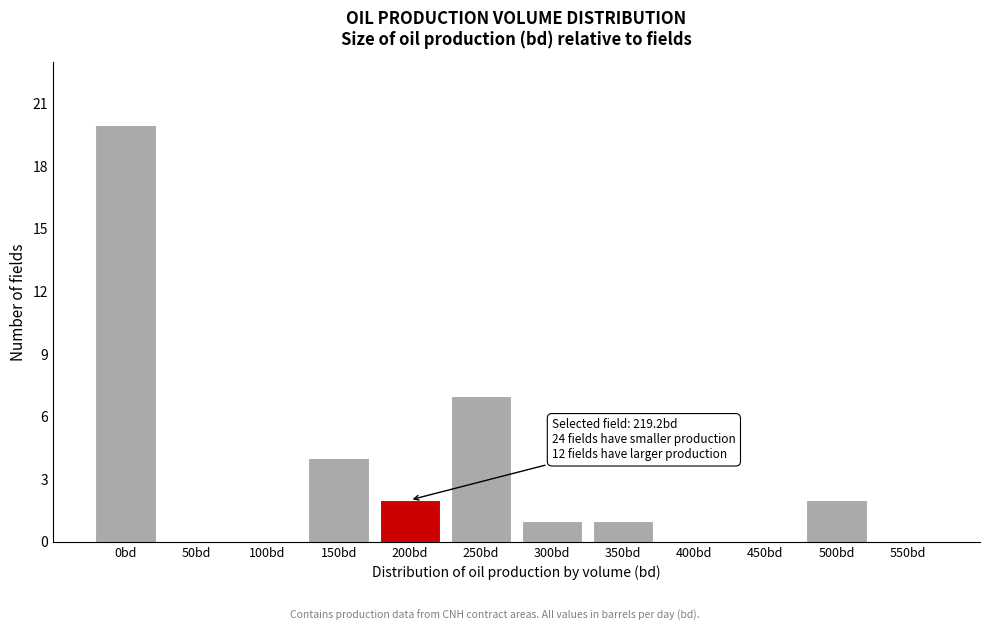

Reading right to left, list all the values displayed in this chart.

550bd=0	500bd=2	450bd=0	400bd=0	350bd=1	300bd=1	250bd=7	200bd=2	150bd=4	100bd=0	50bd=0	0bd=20